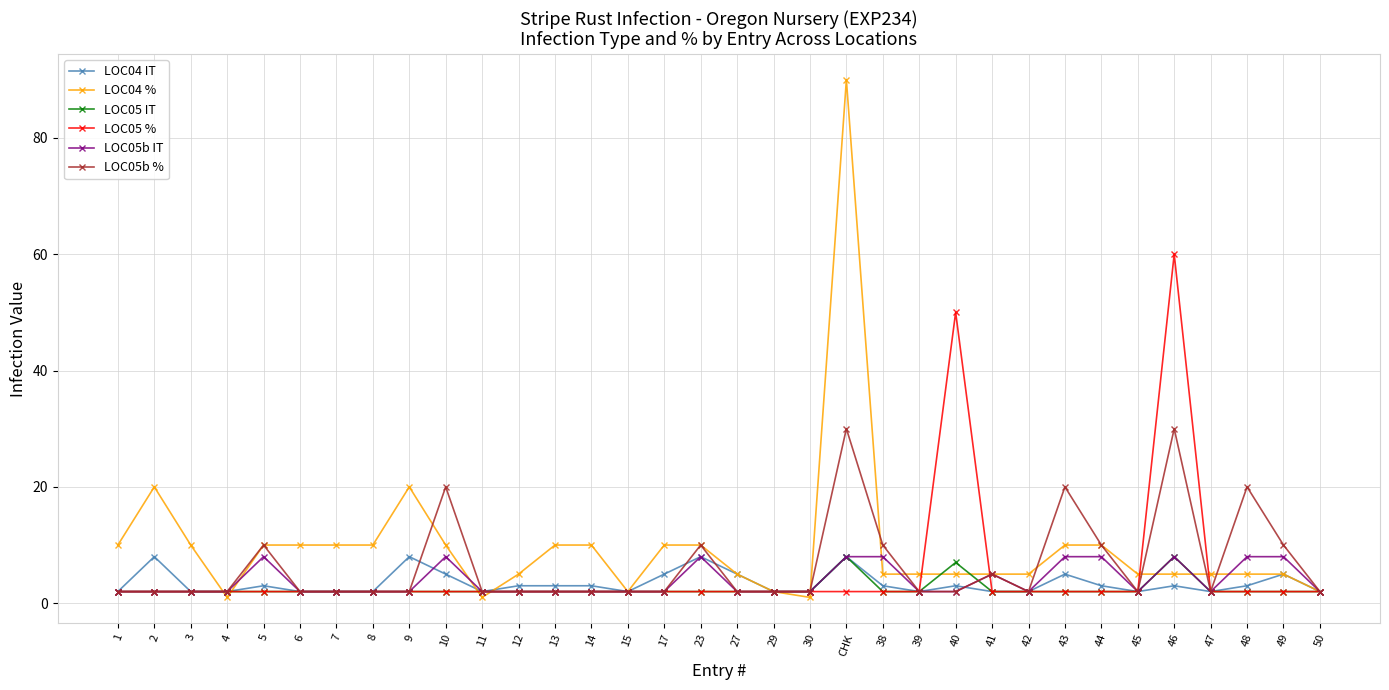

What is the label of the 5th point from the left?

5